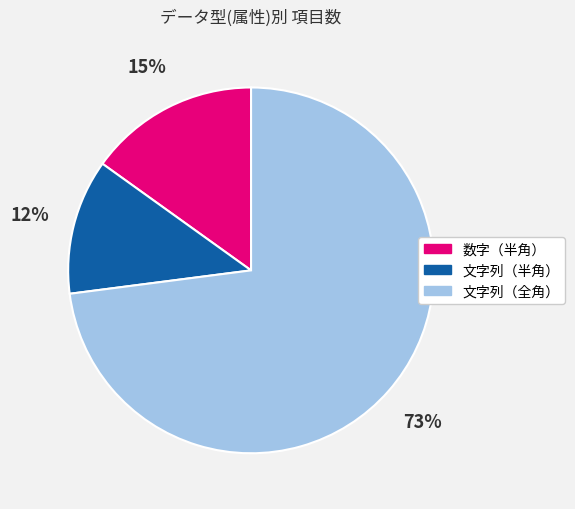

Does 文字列（半角） account for over 50% of the chart?

No